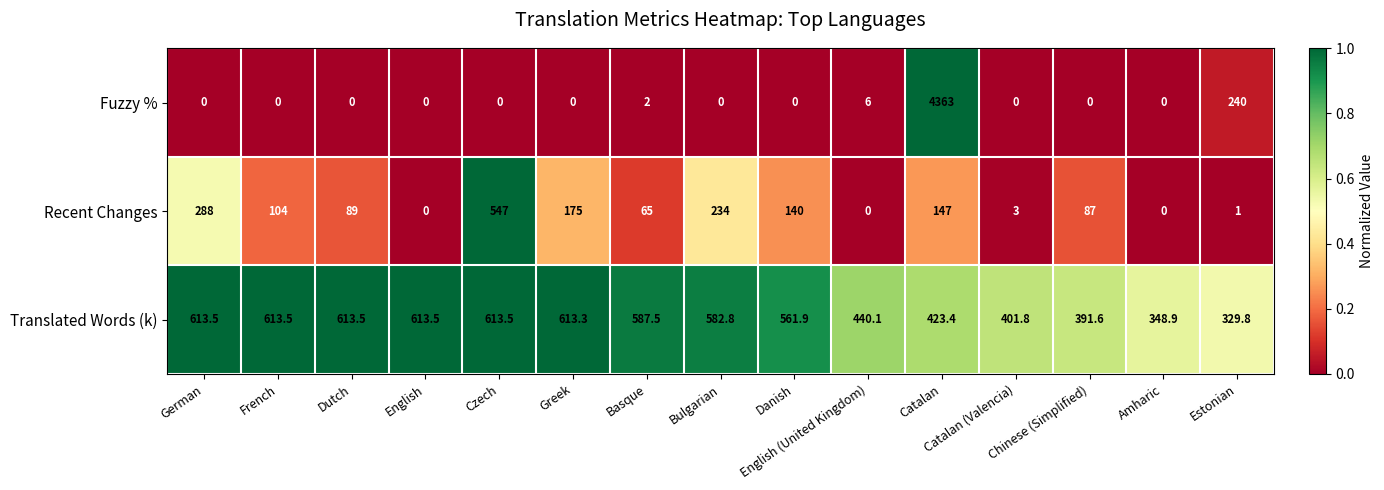

How many data points in Translated Words (k) are less than 582?

7